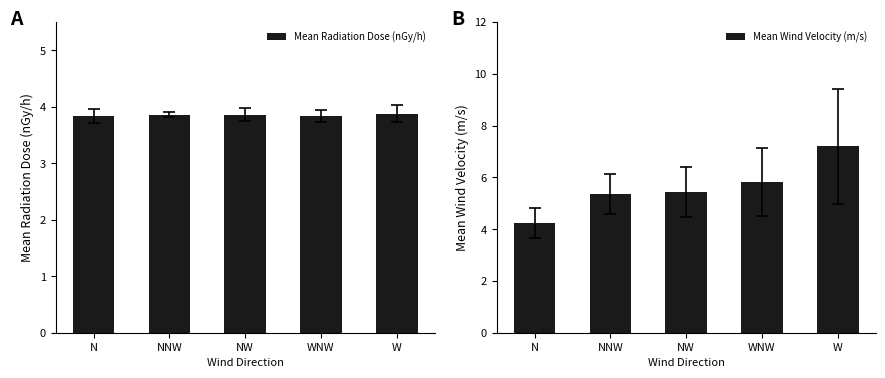

What is the value of the Mean Radiation Dose (nGy/h) bar at the 2nd from the left?

3.9